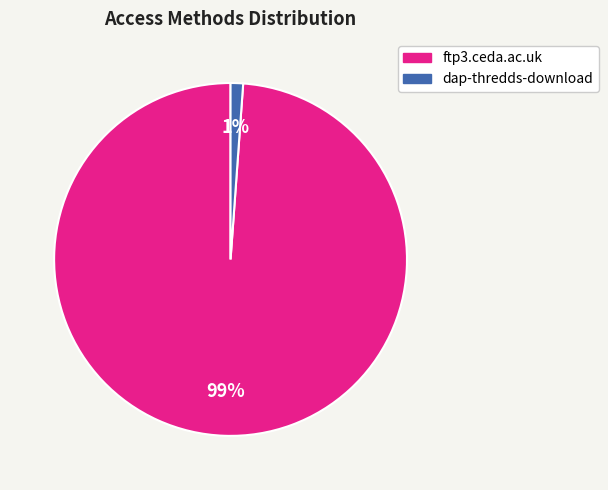

Is there any slice that represents more than half of the pie?

Yes